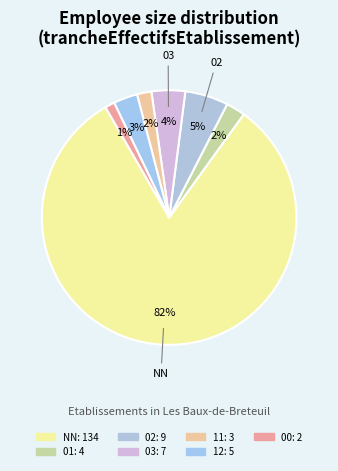

How many slices are in this pie chart?

7